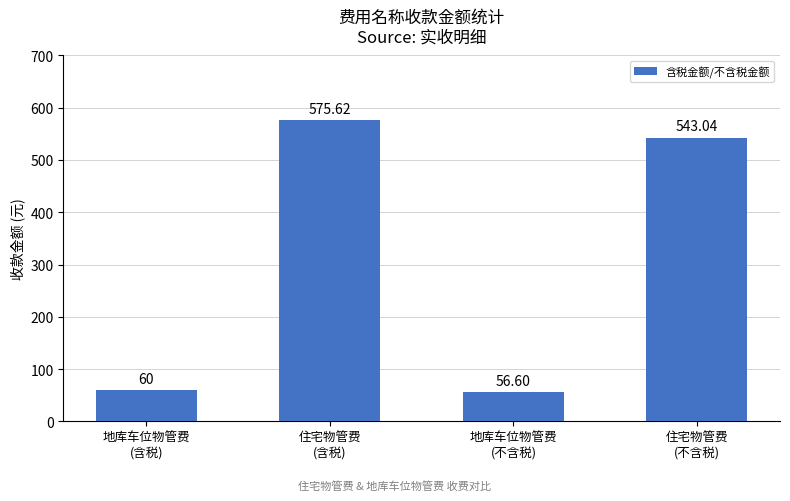

What is the minimum value shown in the chart?

56.6